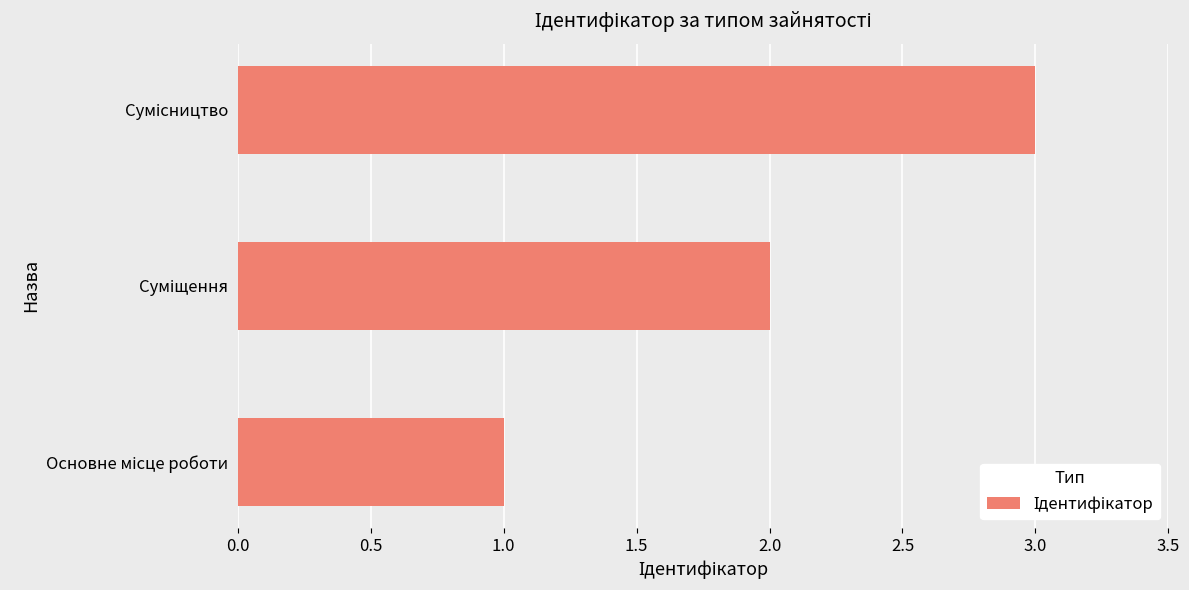

What is the greatest value displayed?

3